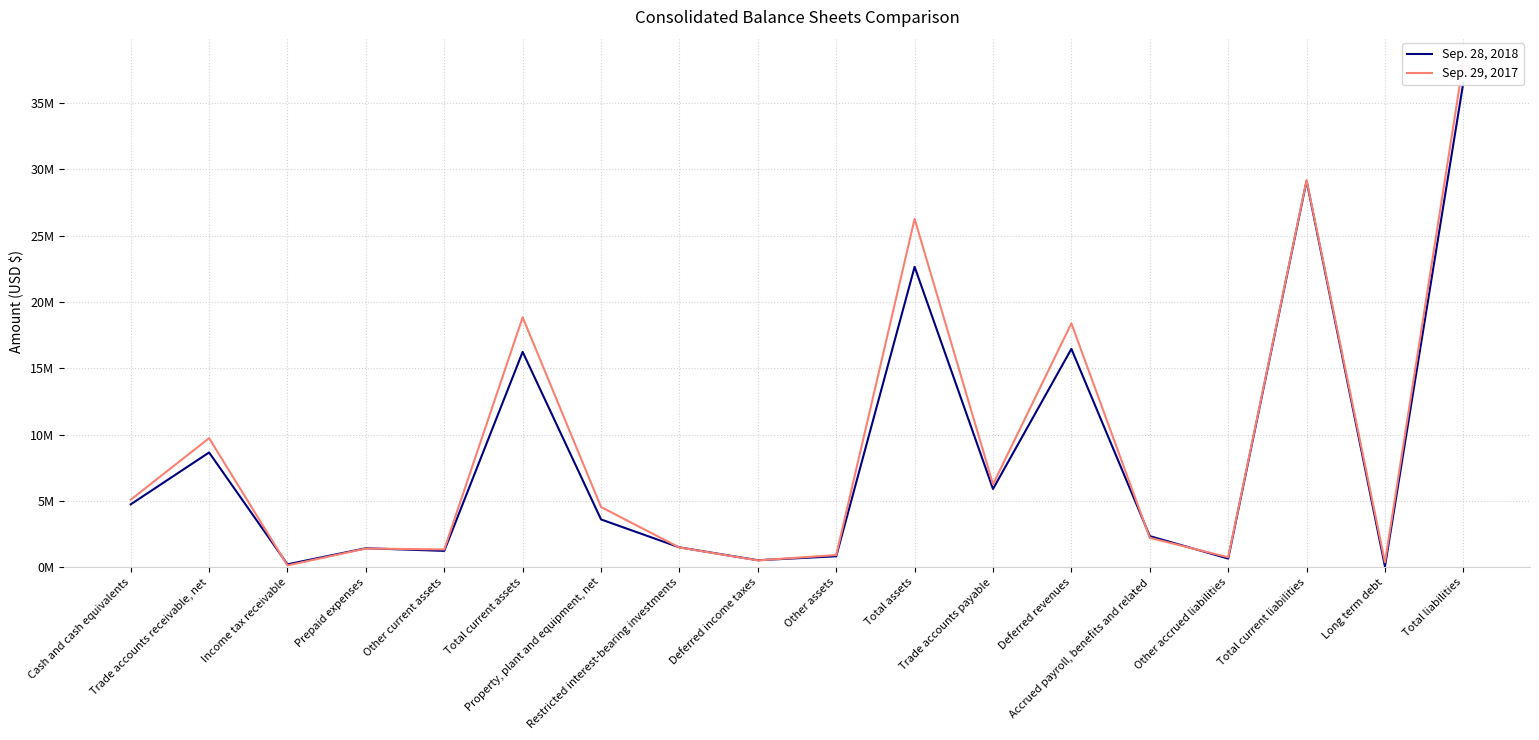

What is the label of the 13th point from the left?

Deferred revenues